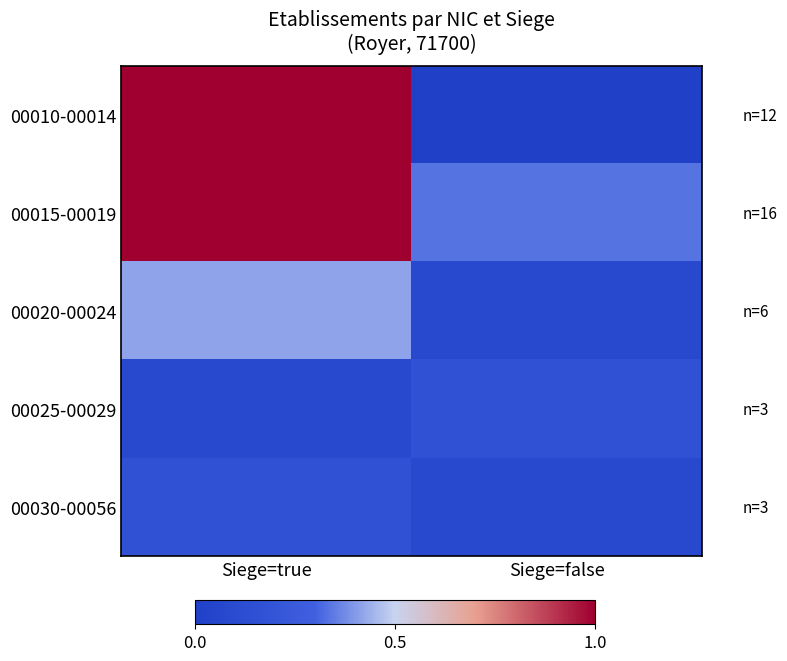

Reading left to right, list all the values displayed in this chart.

00010-00014: Siege=true=1.0	Siege=false=0.0
00015-00019: Siege=true=1.0	Siege=false=0.3
00020-00024: Siege=true=0.4	Siege=false=0.1
00025-00029: Siege=true=0.1	Siege=false=0.2
00030-00056: Siege=true=0.2	Siege=false=0.1